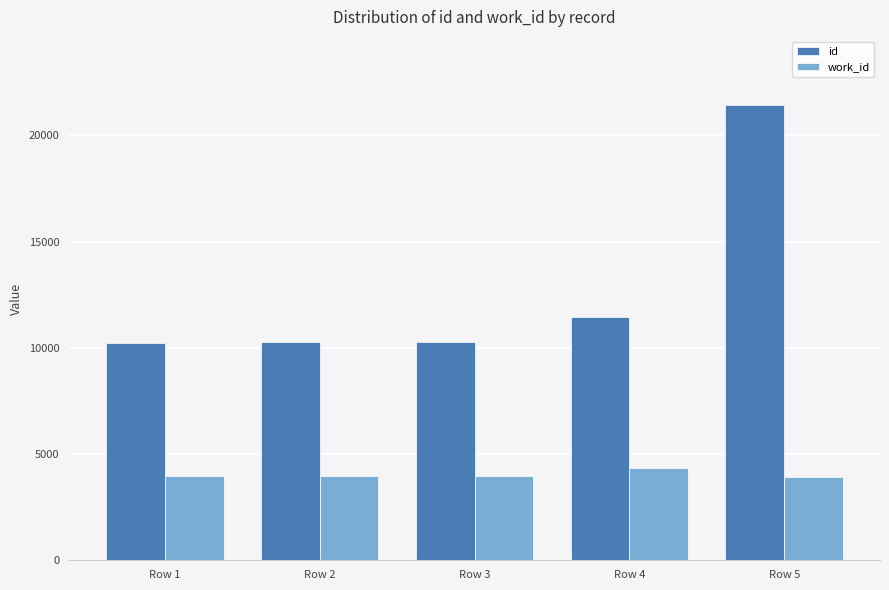

Which series has the largest range (max minus min)?

id